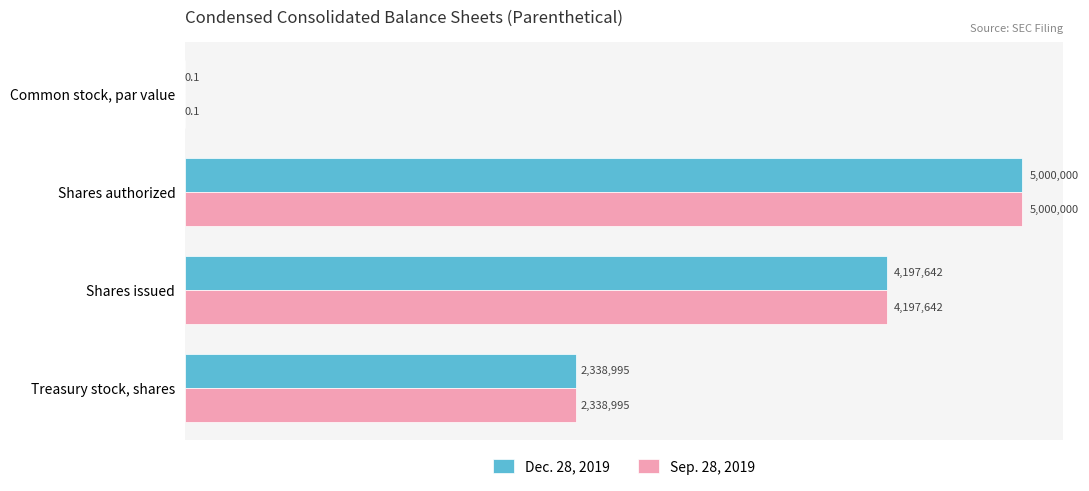

Where does the Sep. 28, 2019 series first go above 4197642?

Shares authorized